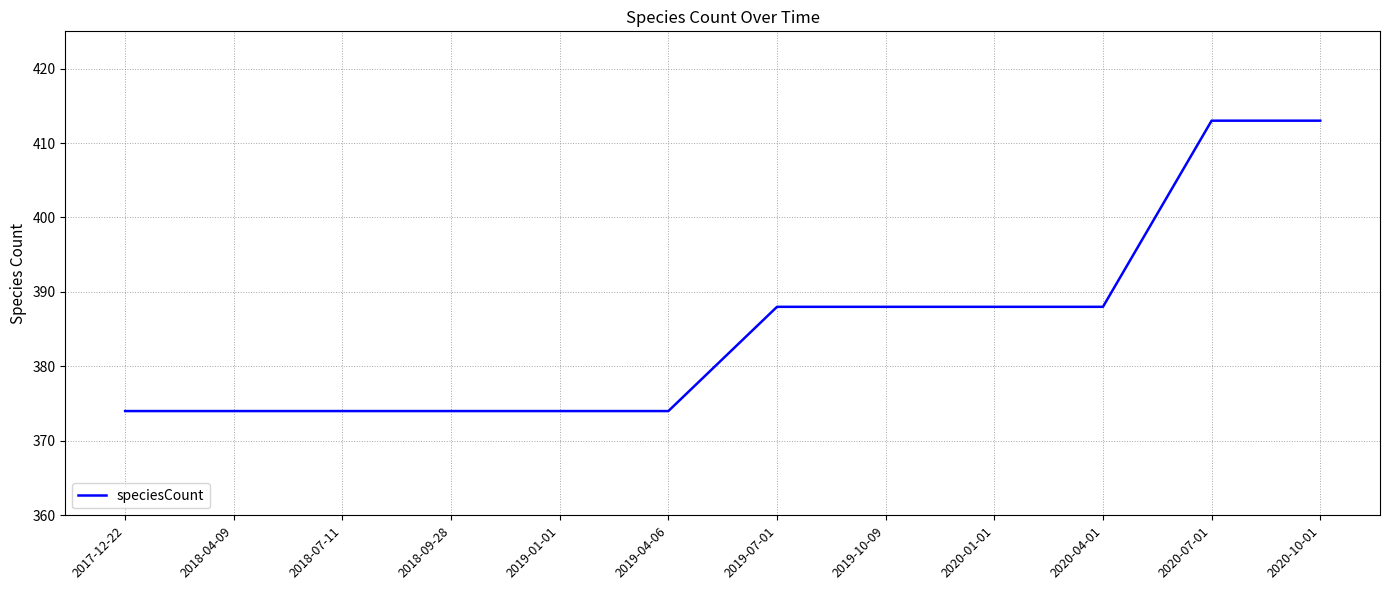

Reading right to left, what are all the values shown in this chart?

2020-10-01=413	2020-07-01=413	2020-04-01=388	2020-01-01=388	2019-10-09=388	2019-07-01=388	2019-04-06=374	2019-01-01=374	2018-09-28=374	2018-07-11=374	2018-04-09=374	2017-12-22=374